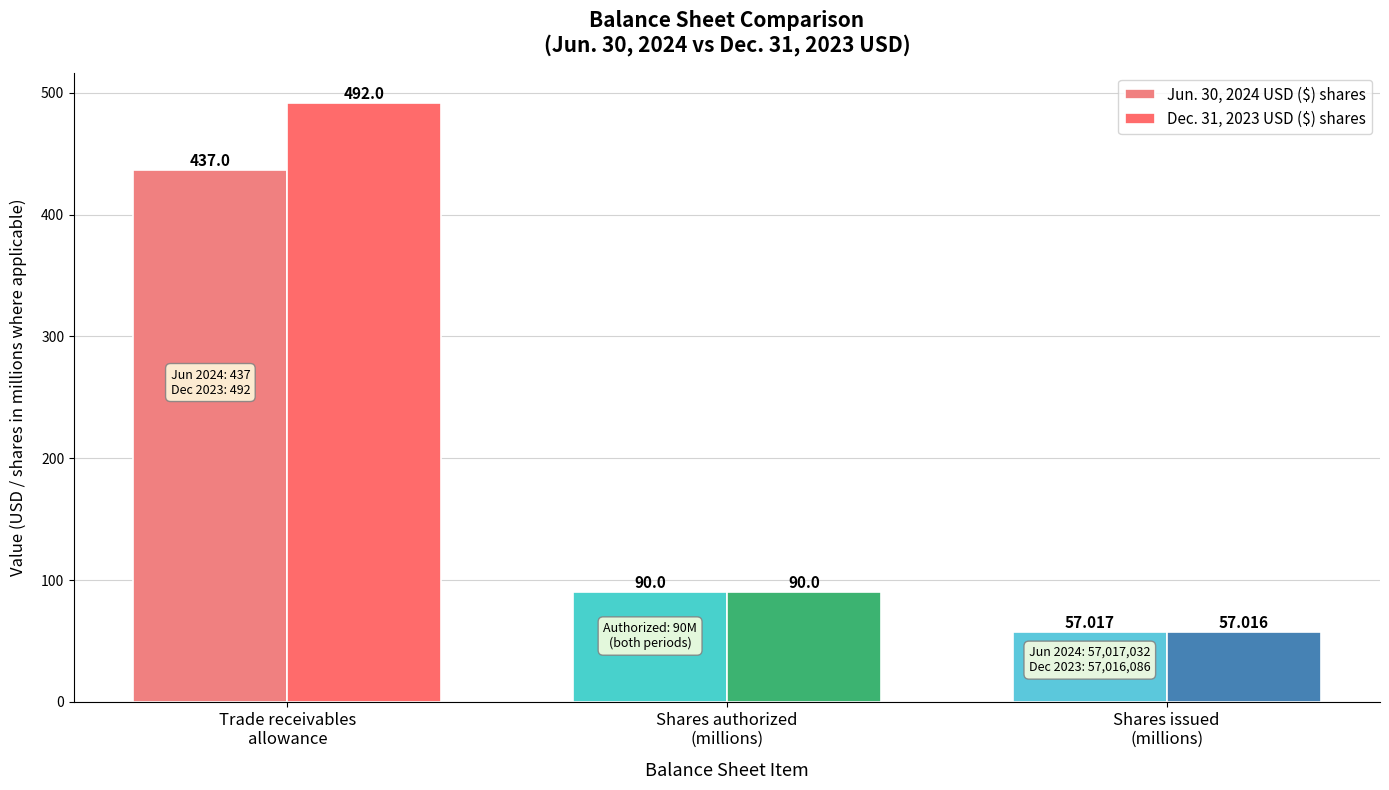

Where does the Jun. 30, 2024 USD ($) shares series first go above 90?

Trade receivables
allowance